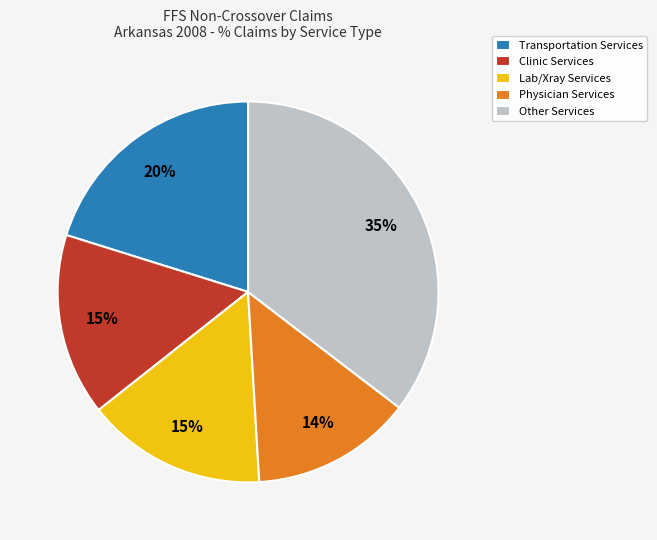

The Physician Services slice represents 1% of the pie. True or false?

False